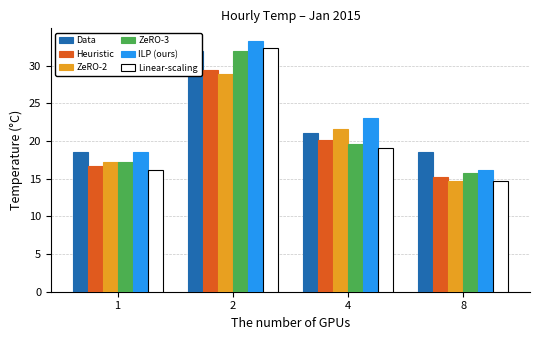

What are all the series names shown in the legend?

Data, Heuristic, ZeRO-2, ZeRO-3, ILP (ours), Linear-scaling